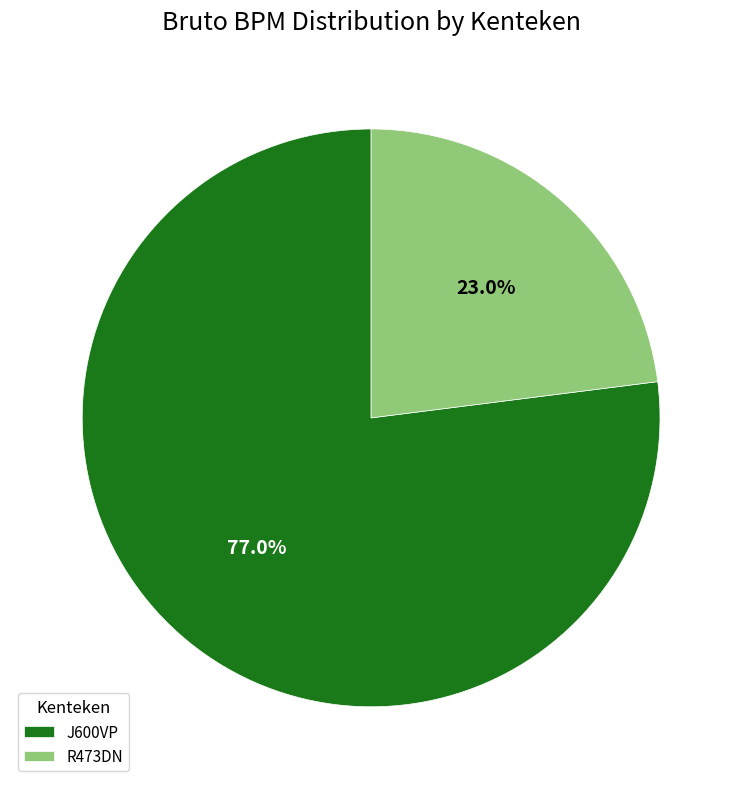

To the nearest percent, what is the difference between the largest and smallest slice percentages?

54%